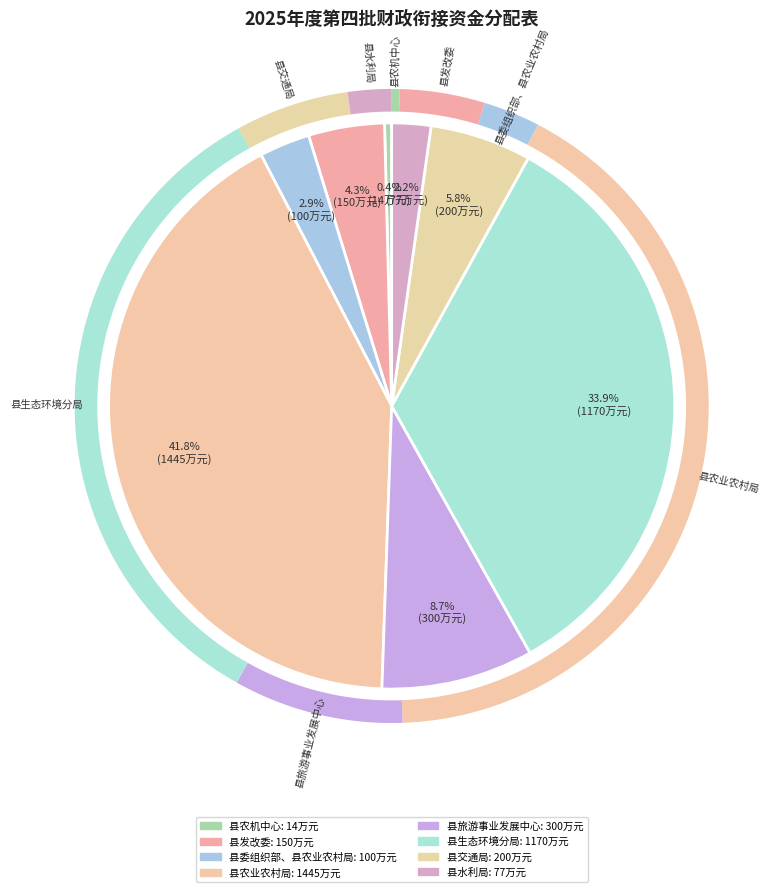

To the nearest percent, what is the combined percentage of 县农业农村局 and 县委组织部、县农业农村局?

45%